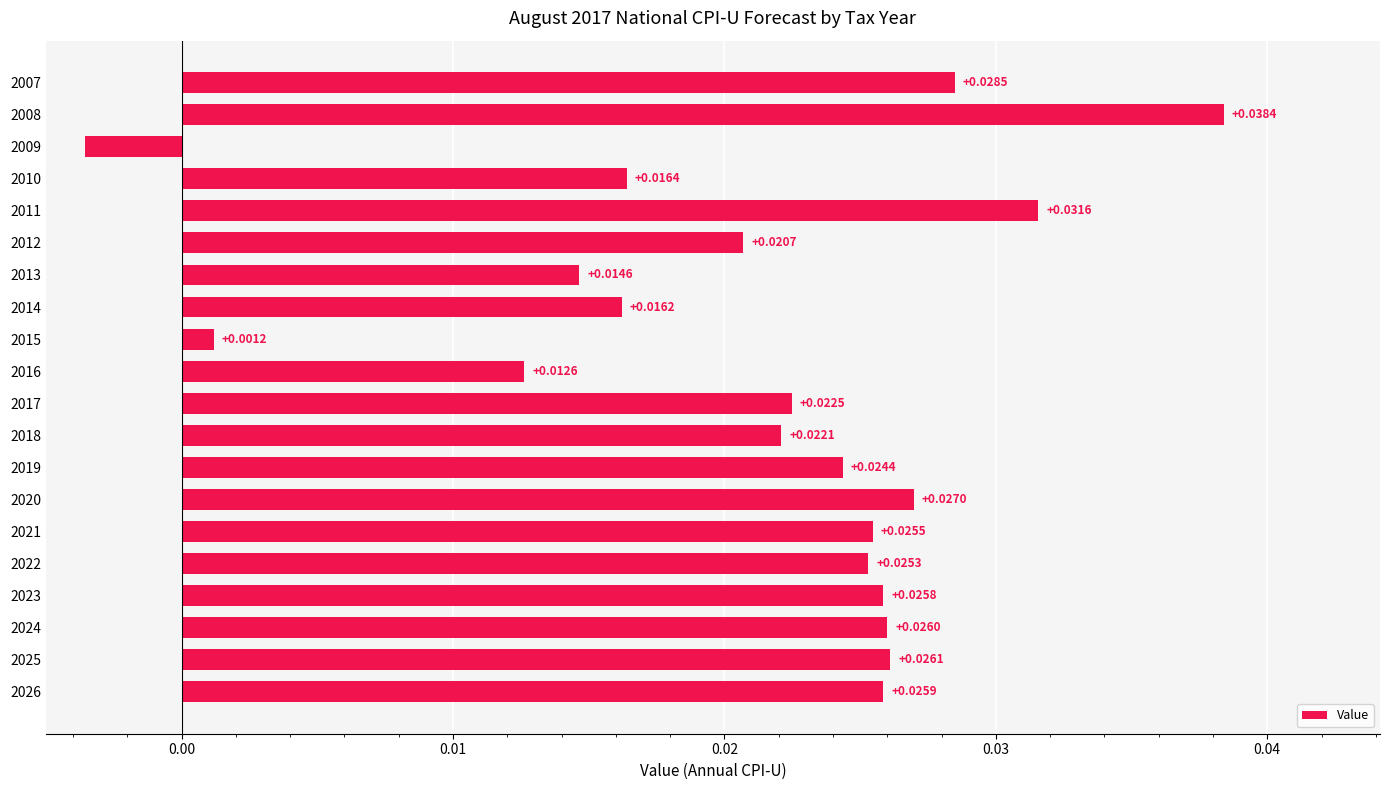

Which category has the lowest value across all series?

2009